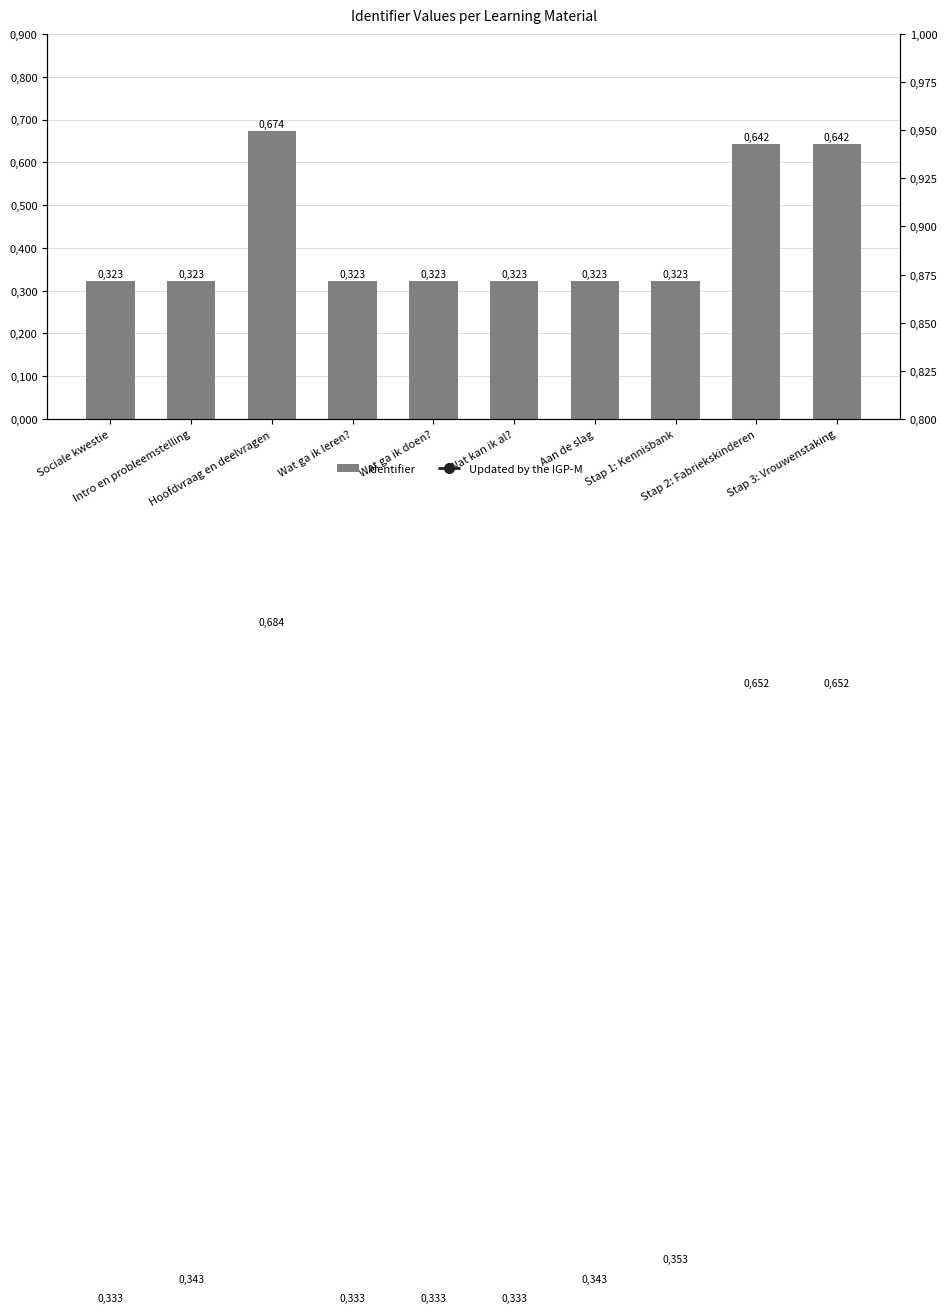

What are all the series names shown in the legend?

Identifier, Updated by the IGP-M